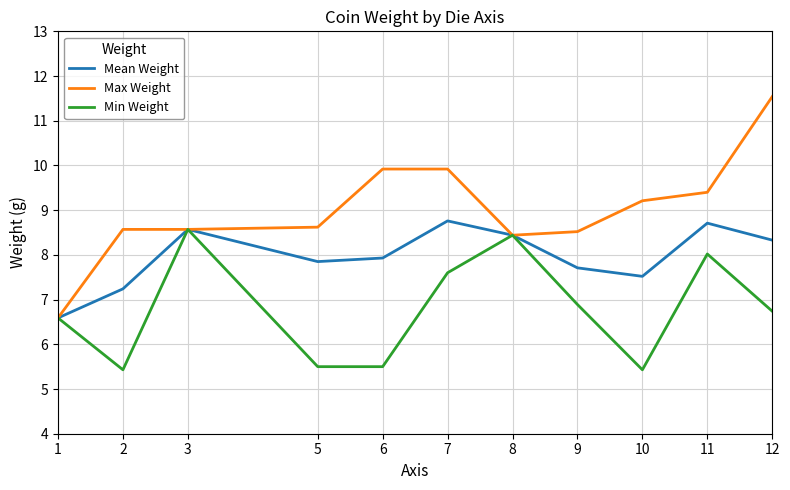

Rank the series by their average value, from lowest to highest.

Min Weight, Mean Weight, Max Weight